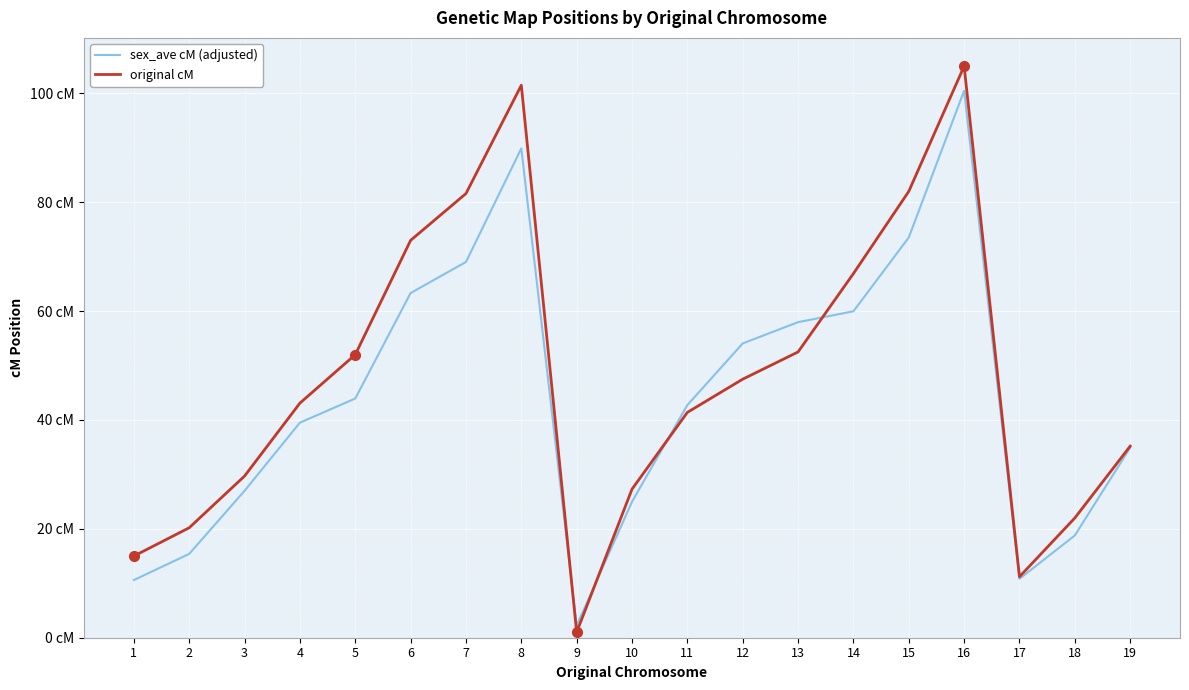

How many intersections are there between original cM and sex_ave cM (adjusted)?

4